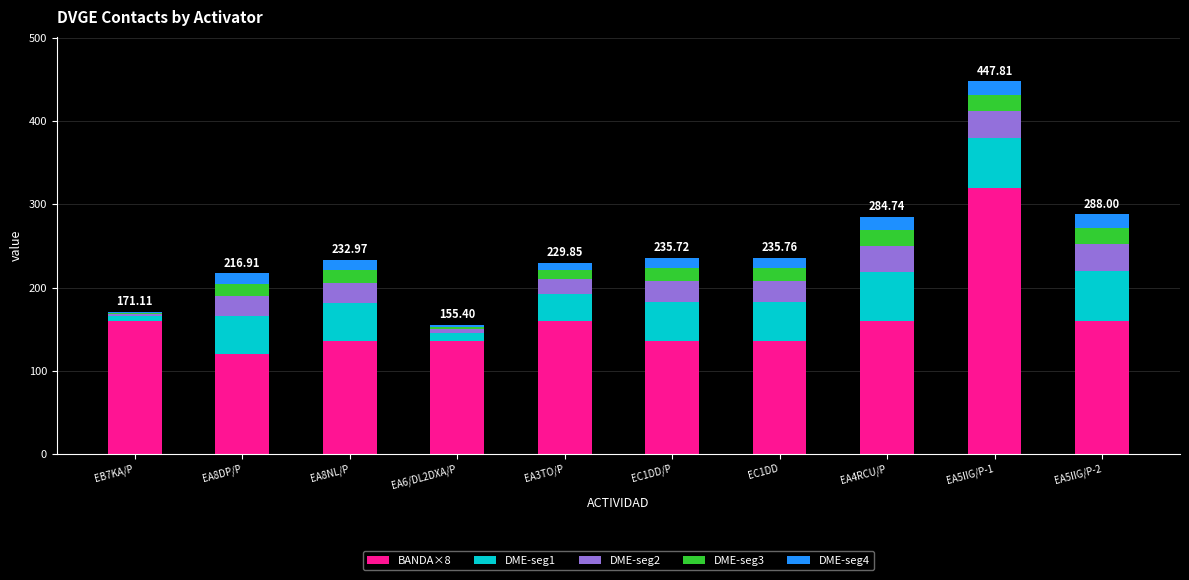

At which category is the sum across all series the highest?

EA5IIG/P-1